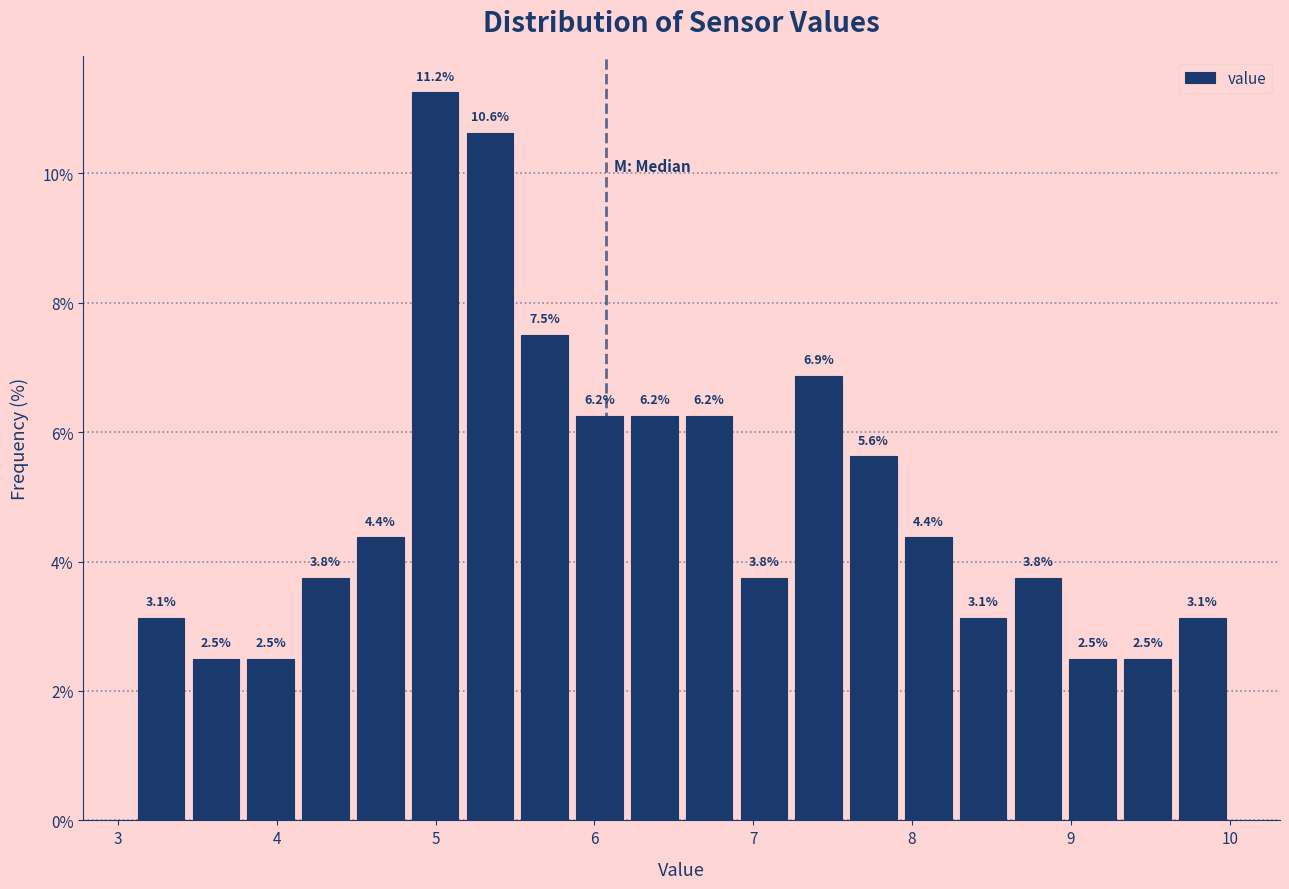

Read against the x-axis, roughly where is the centre of the tallest bar?

5.0